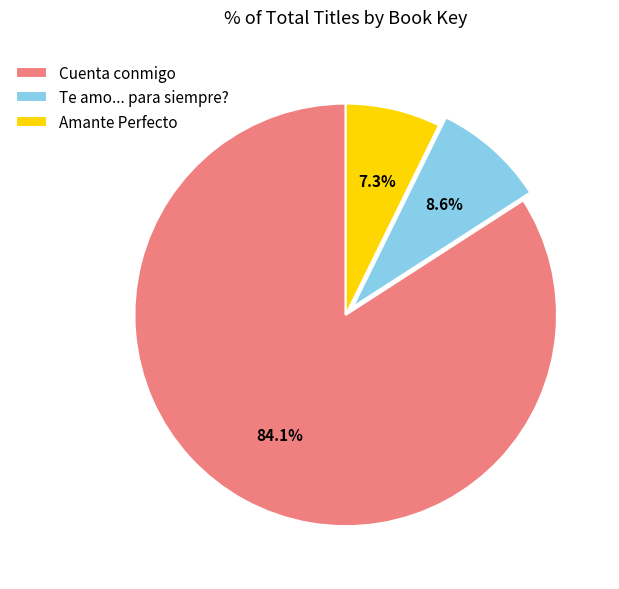

How much of the chart is everything except Cuenta conmigo?

15.9%